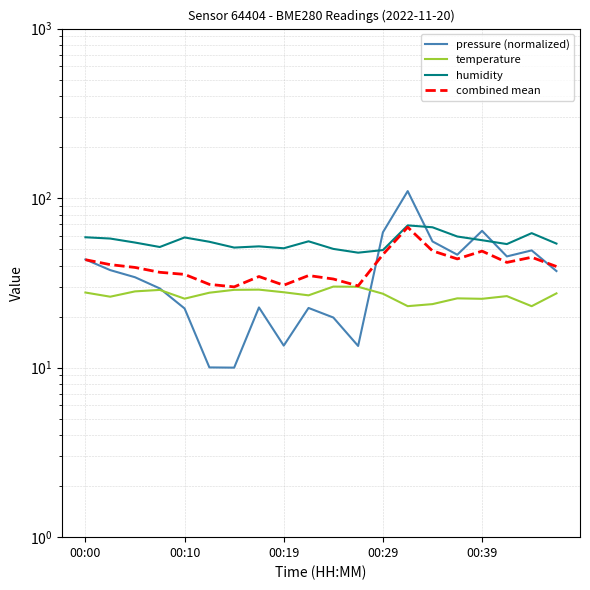

True or false: humidity and temperature cross at least once.

False